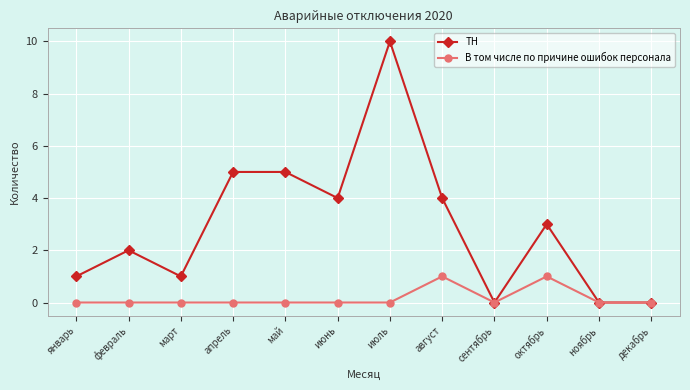

Count the В том числе по причине ошибок персонала values in the range 0 to 1.

12